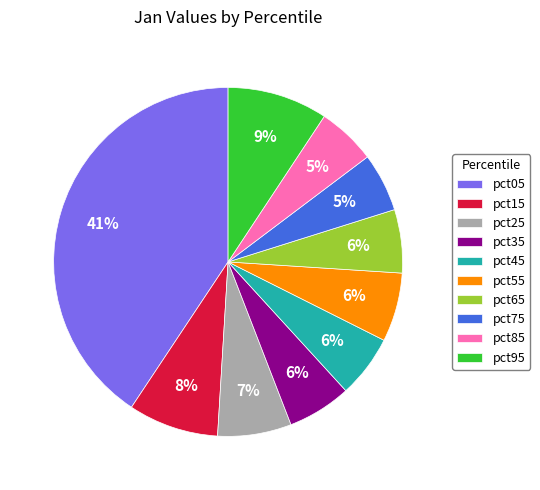

Is there any slice that represents more than half of the pie?

No